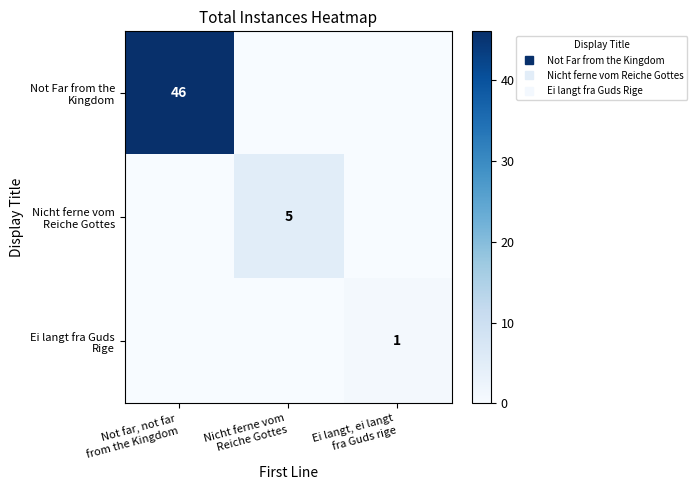

What is the spread (max minus min) of values at Nicht ferne vom
Reiche Gottes?

5